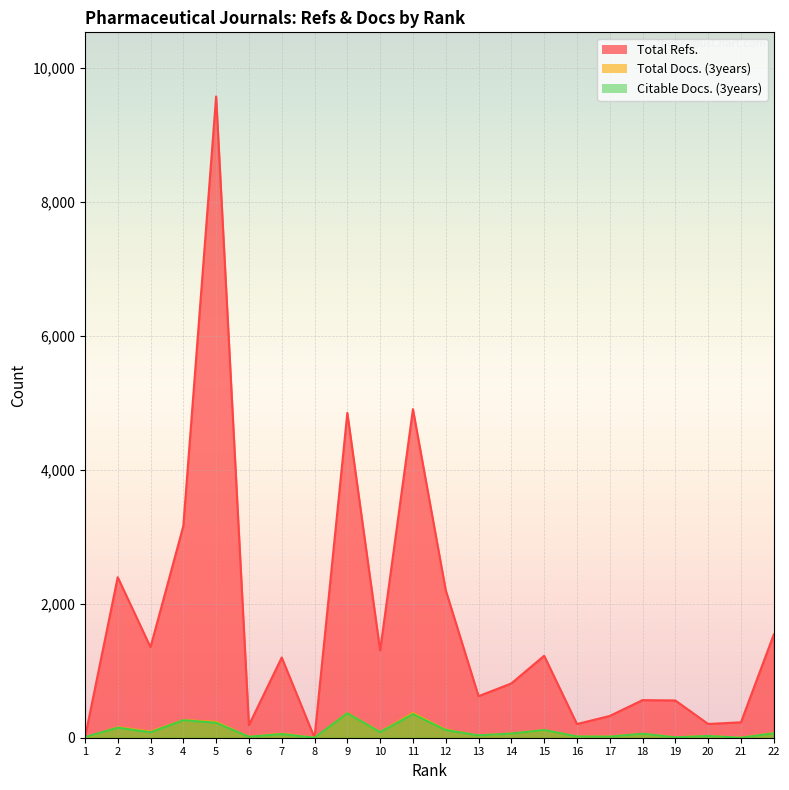

Reading left to right, transcribe all the data shown in this chart.

Total Refs.: 0	2395	1351	3159	9569	187	1197	0	4847	1301	4903	2201	620	810	1223	204	325	561	556	205	230	1540
Total Docs. (3years): 1	156	92	263	236	14	61	0	368	87	368	121	35	63	115	19	17	59	6	26	0	70
Citable Docs. (3years): 8	150	82	261	224	14	55	0	365	84	353	115	35	62	115	19	16	59	6	26	0	66